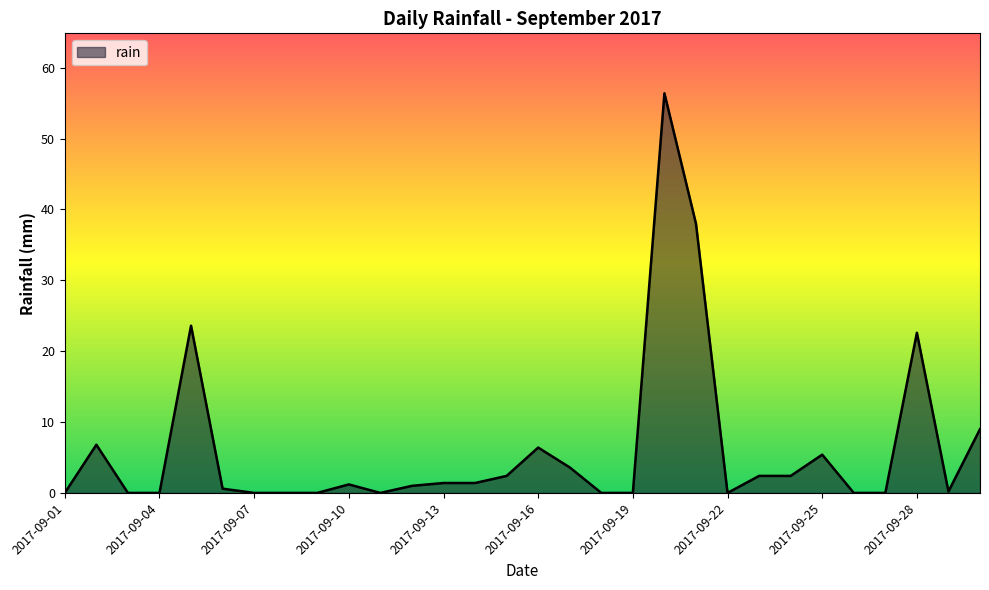

What is the greatest value displayed?

56.4